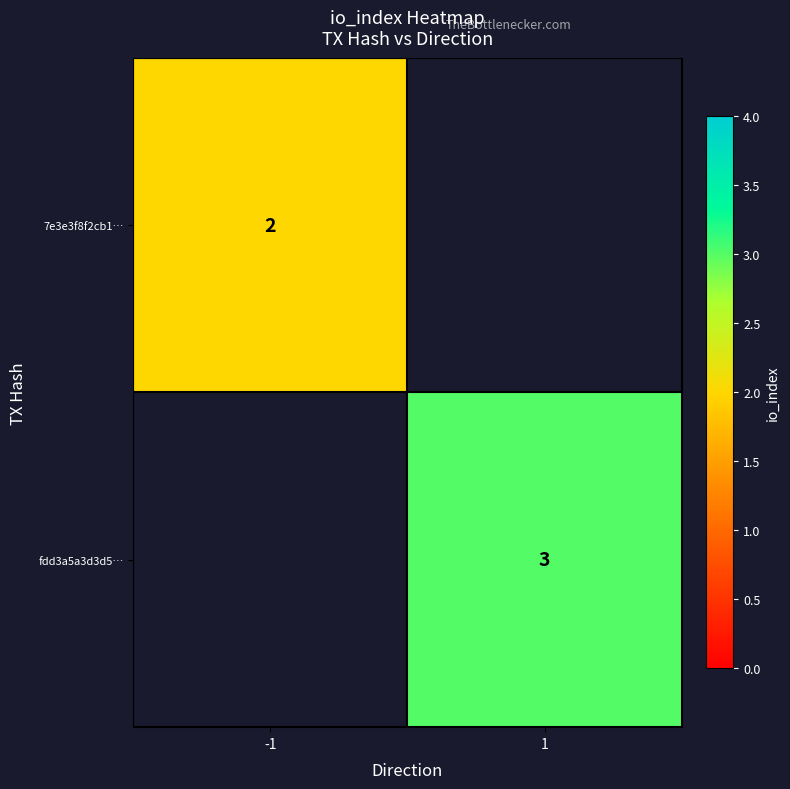

Which has a higher value, 1 or -1?

-1